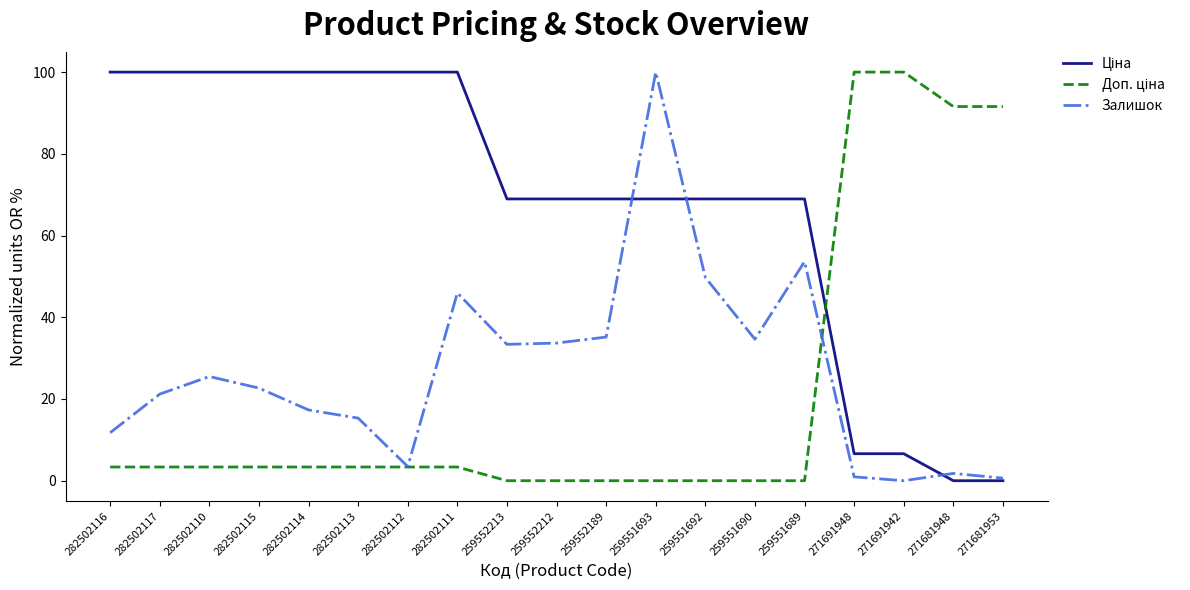

What position from the right is 259551692?

7